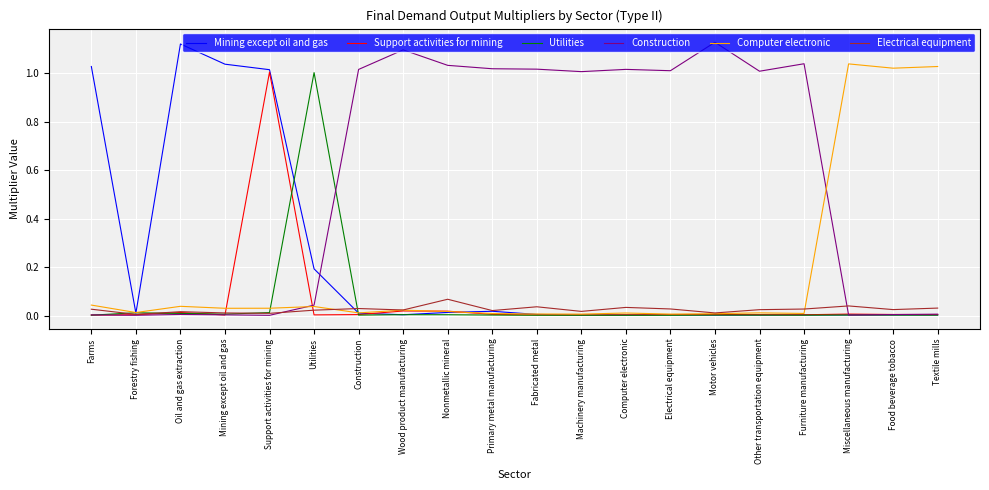

Which series has the largest total across all categories?

Construction